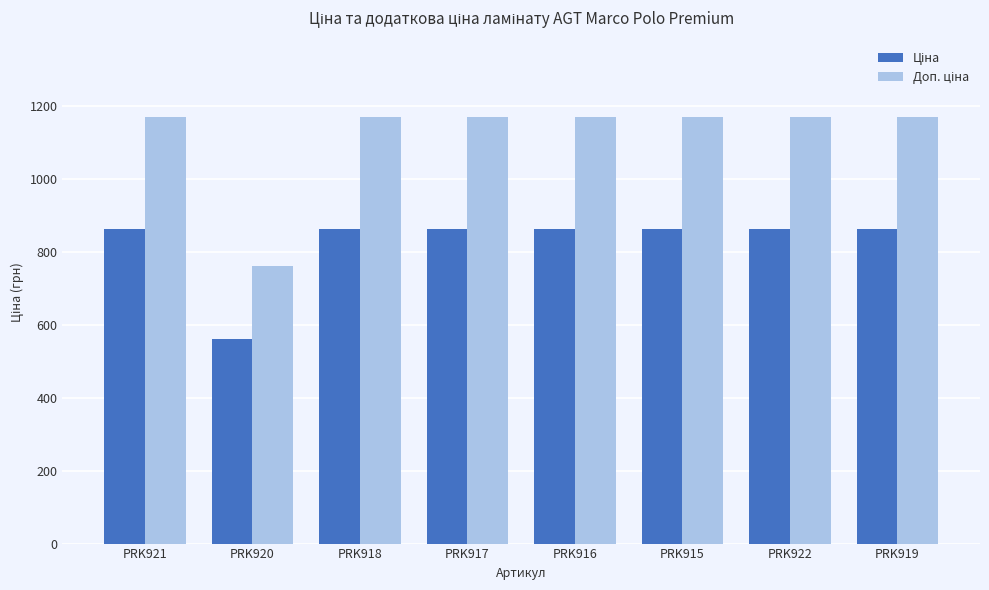

At how many categories does at least one series exceed 1126?

7